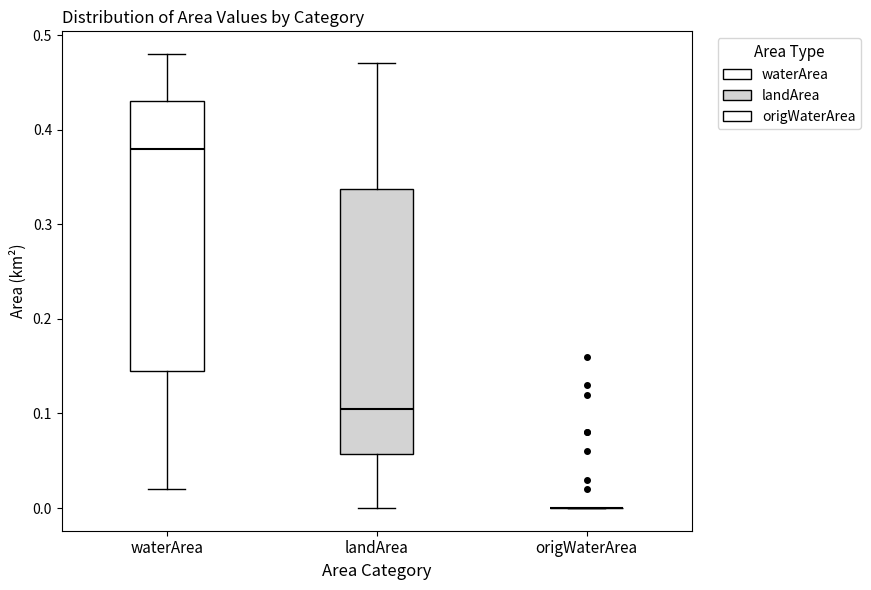

Where does the median line of the box for waterArea sit on the y-axis? The values are not printed on the chart, so give them approximately, as read against the axis.

0.38